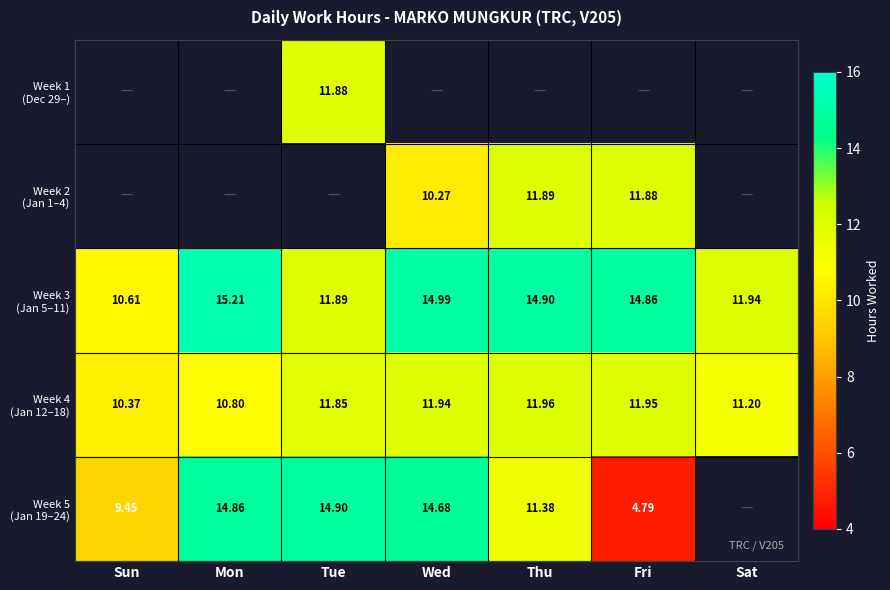

What is the greatest value displayed?

15.2